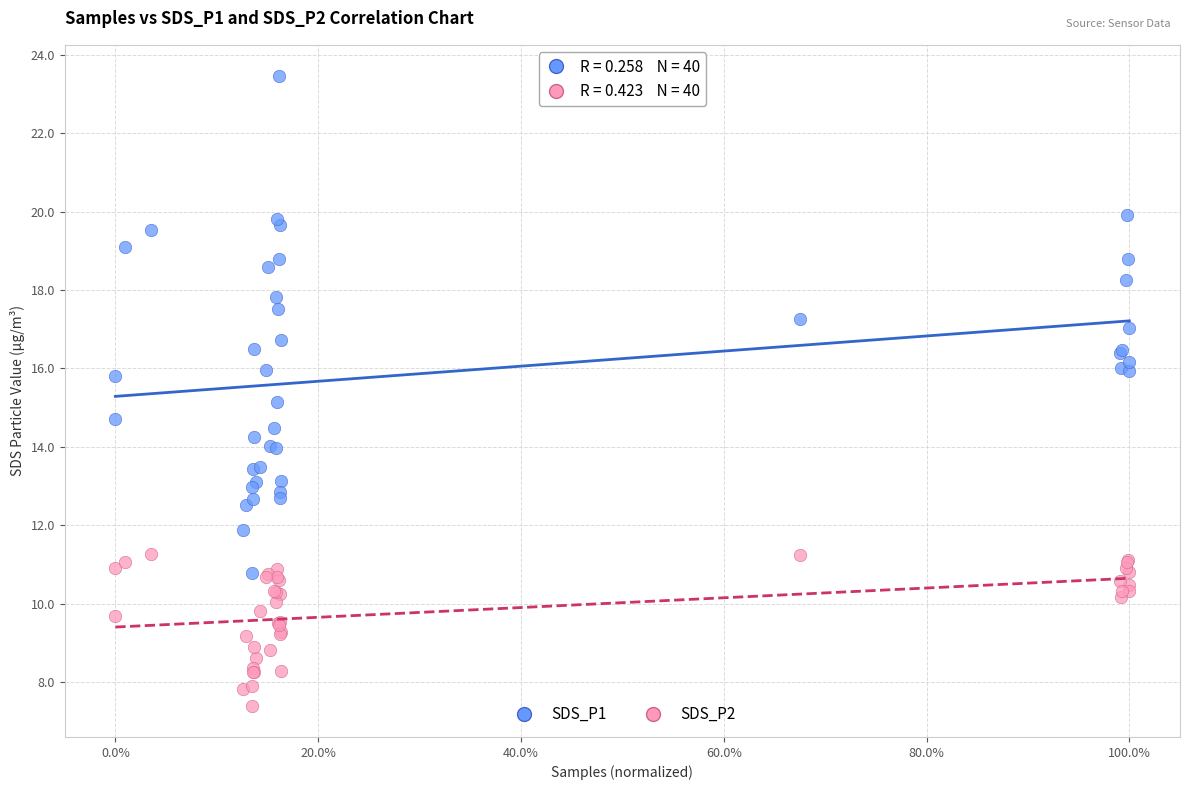

Which series contains the highest Y value?

SDS_P1